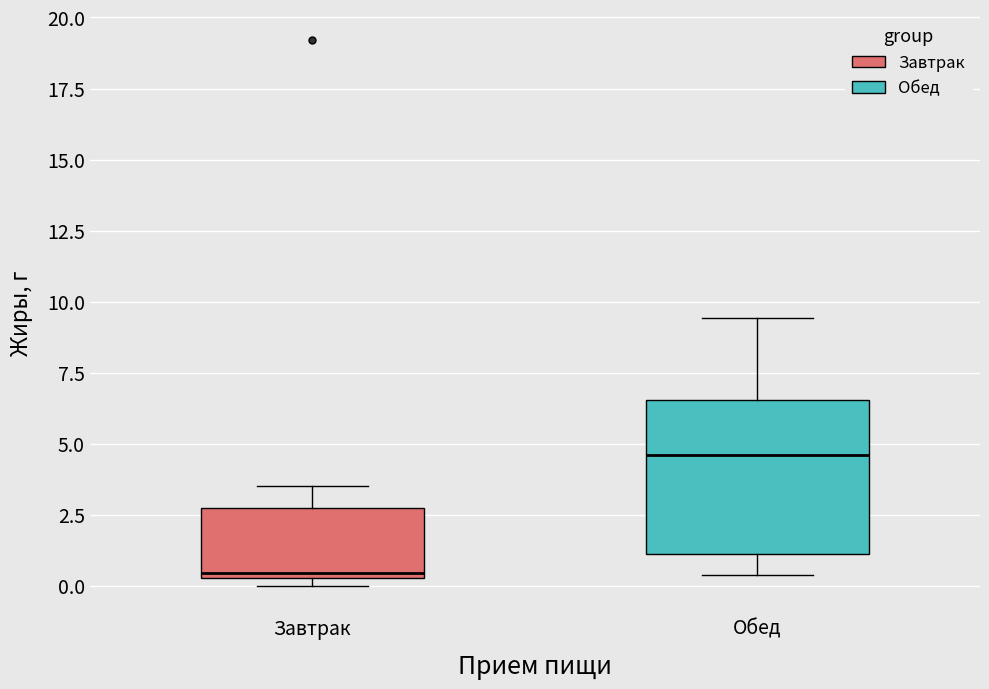

Reading left to right, read every box against the y-axis: the position of its median line, the range the box covers, and the ends of its whiskers. The values are not printed on the chart, so give them approximately, as read against the axis.

Завтрак: median 0.5 (just above the box's lower edge), box 0.5 to 3.0, whiskers 0.0 to 3.5
Обед: median 4.5, box 1.0 to 6.5, whiskers 0.5 to 9.5